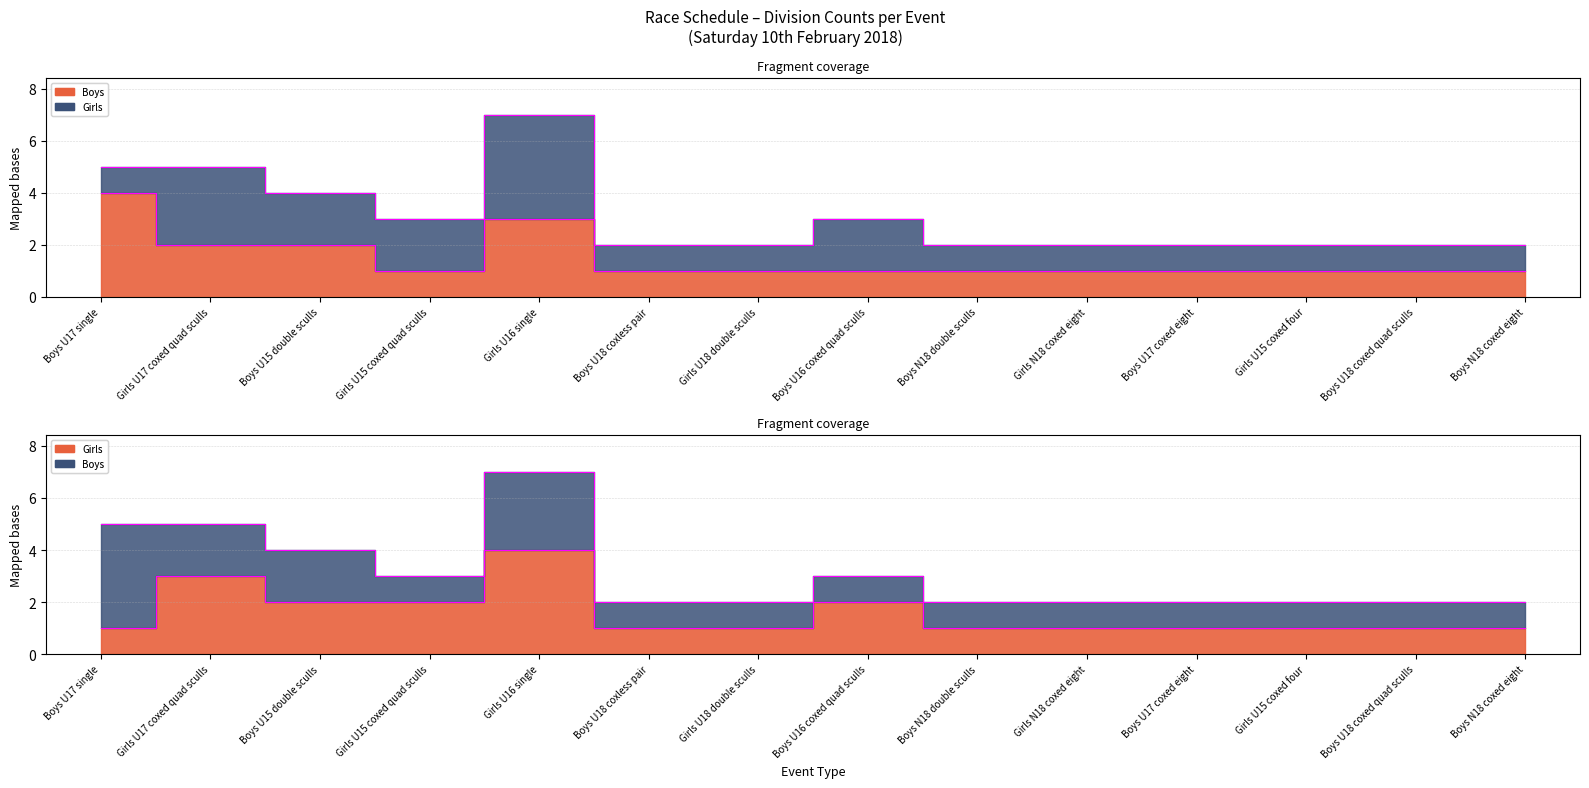

At which label does Boys reach its peak?

Boys U17 single